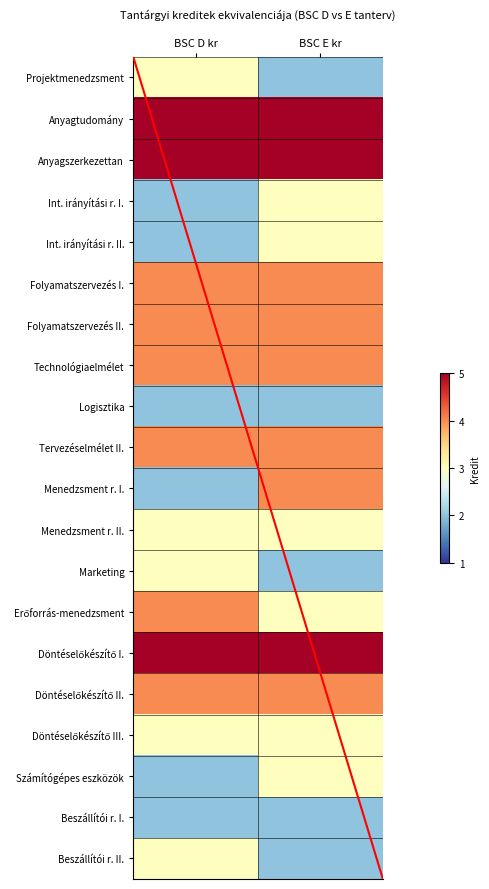

What is the approximate value of Erőforrás-menedzsment at BSC E kr?

3